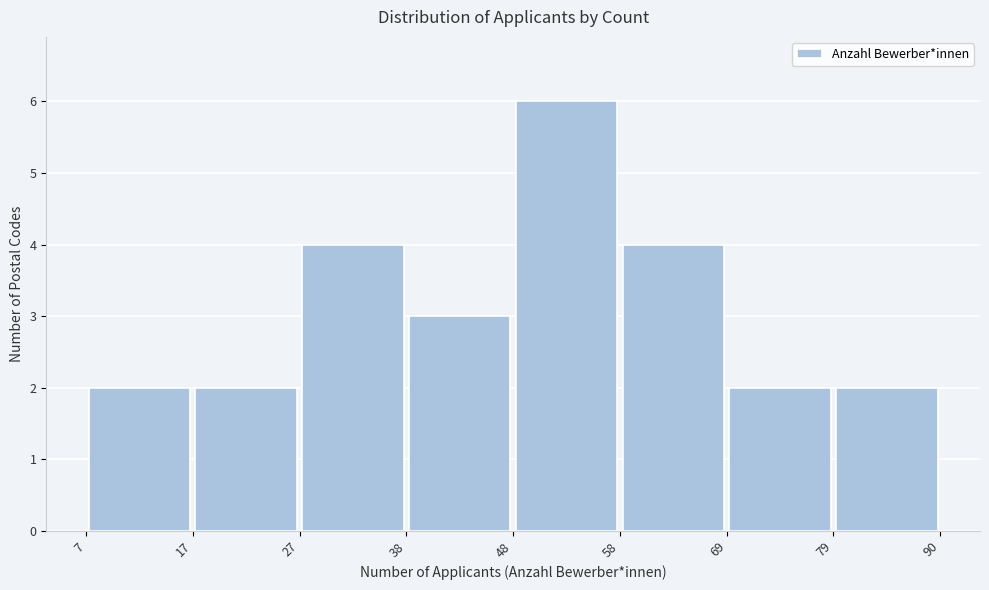

Reading left to right, list every bar in this chart as the range it spans on the x-axis followed by its height. The values are not printed on the chart, so give them approximately, as read against the axis.

7 to 17: 2
17 to 27: 2
27 to 38: 4
38 to 48: 3
48 to 58: 6
58 to 69: 4
69 to 79: 2
79 to 90: 2